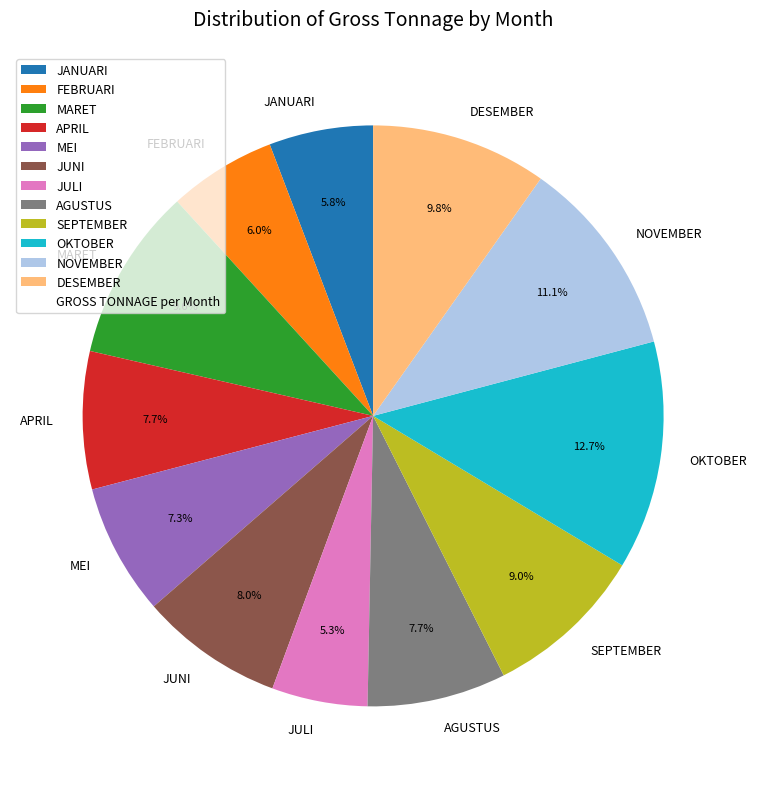

To the nearest percent, what is the difference between the SEPTEMBER and OKTOBER slice percentages?

4%